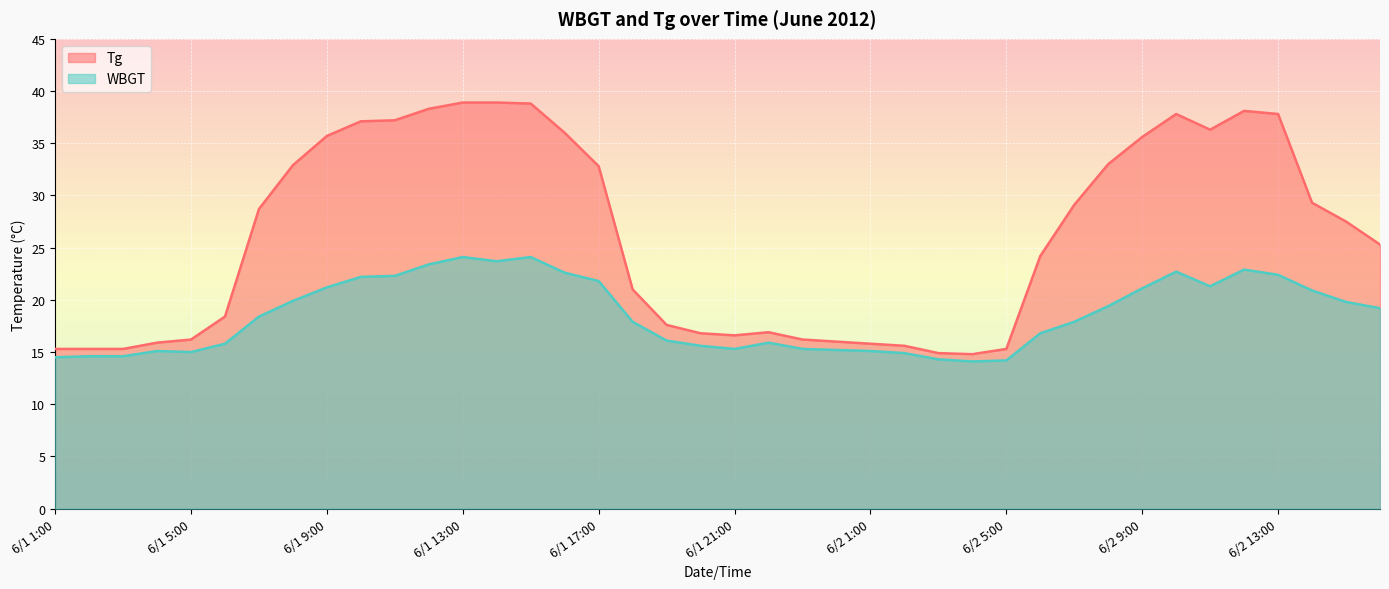

What is the difference between the highest and lowest values at 6/2 16:00?

6.1